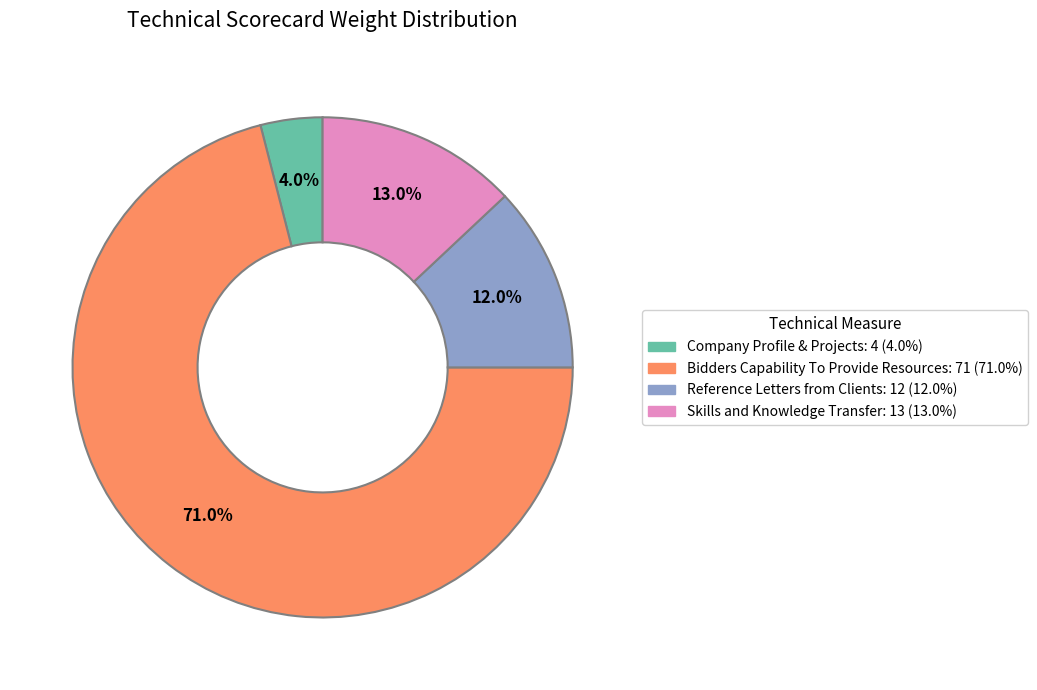

Is it true that Bidders Capability To Provide Resources is 59% of the pie?

False